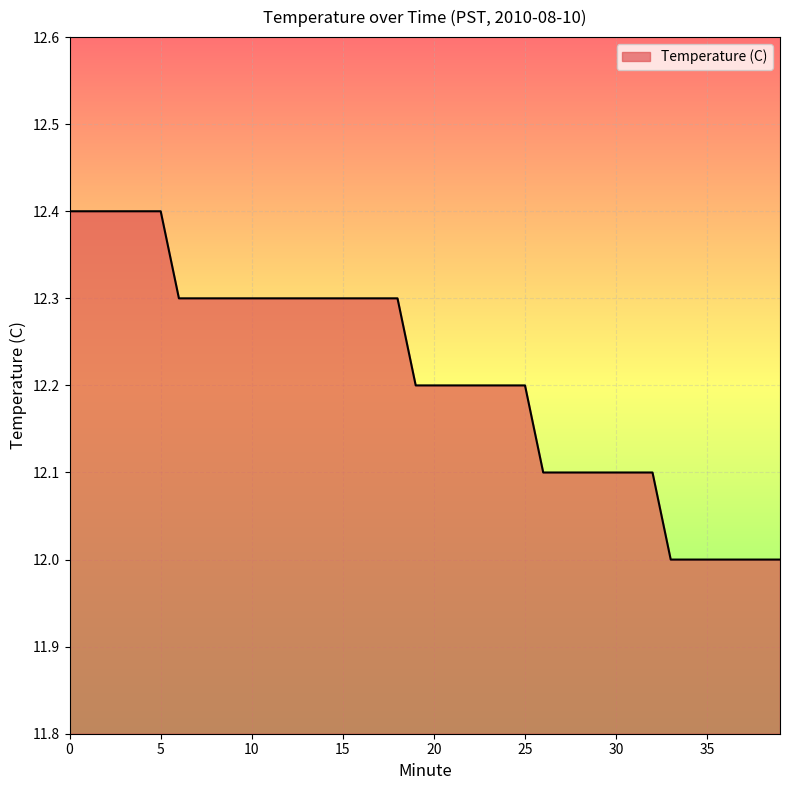

What is the difference between the maximum and minimum values?

0.4